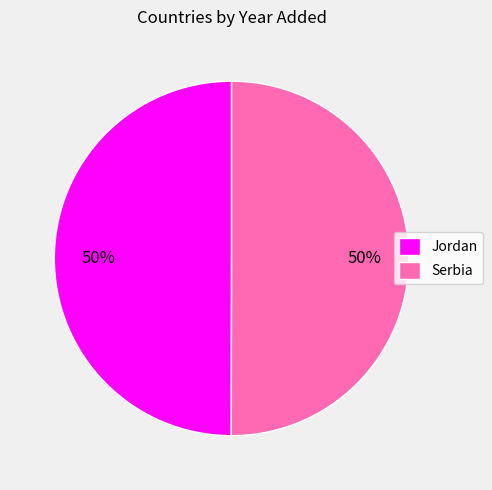

What percentage is the Serbia slice, to the nearest percent?

50%